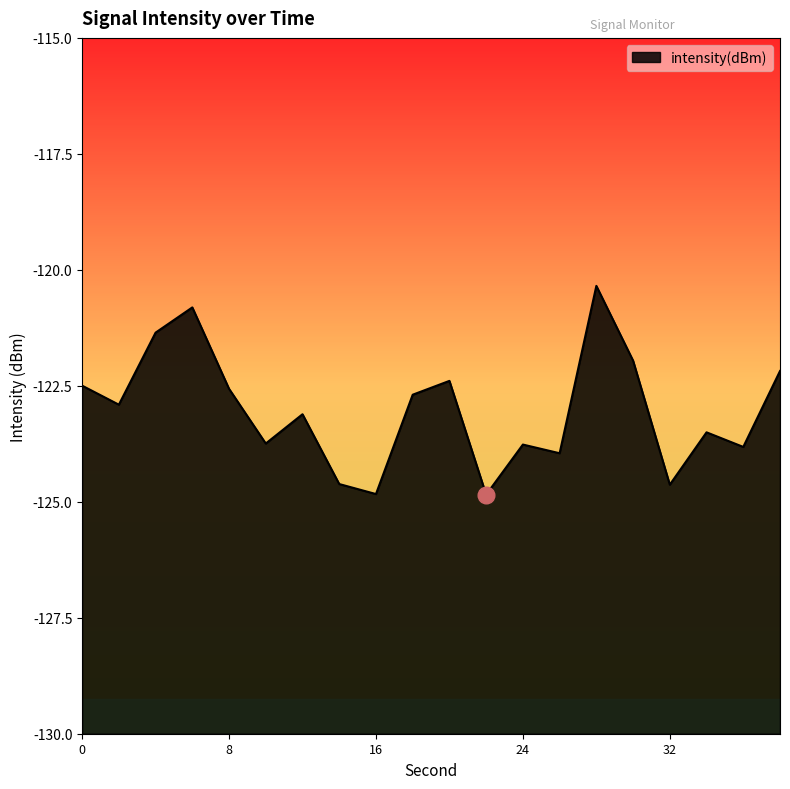

Reading right to left, extract all data points from this chart.

-122.2	-123.8	-123.5	-124.6	-122.0	-120.3	-124.0	-123.8	-124.8	-122.4	-122.7	-124.8	-124.6	-123.1	-123.7	-122.6	-120.8	-121.4	-122.9	-122.5